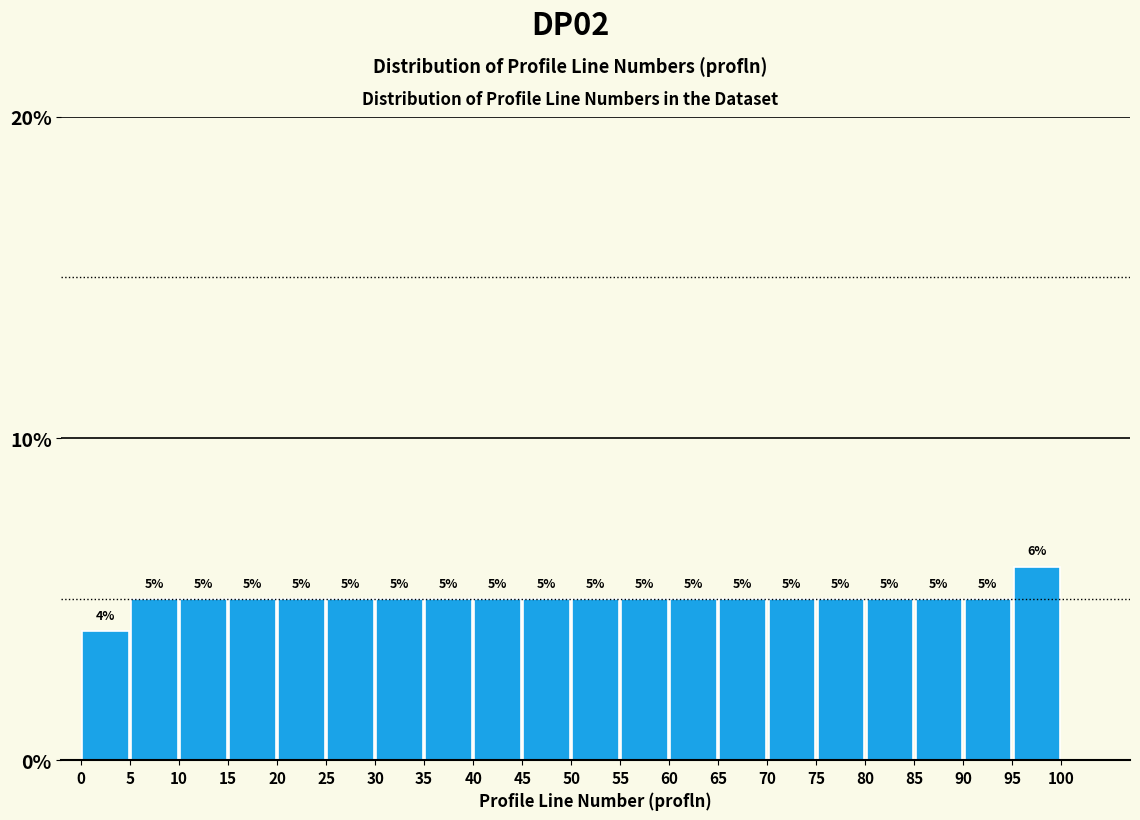

Which range on the x-axis has the tallest bar?

95 to 100